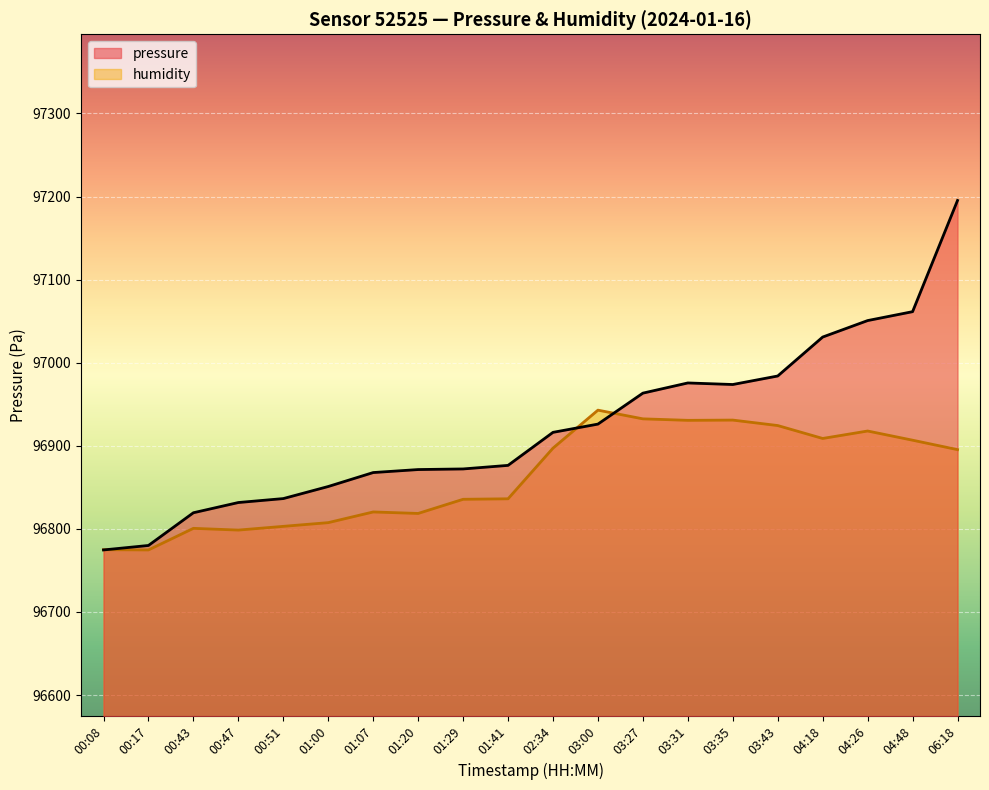

How many values in the pressure series exceed 96916?

10